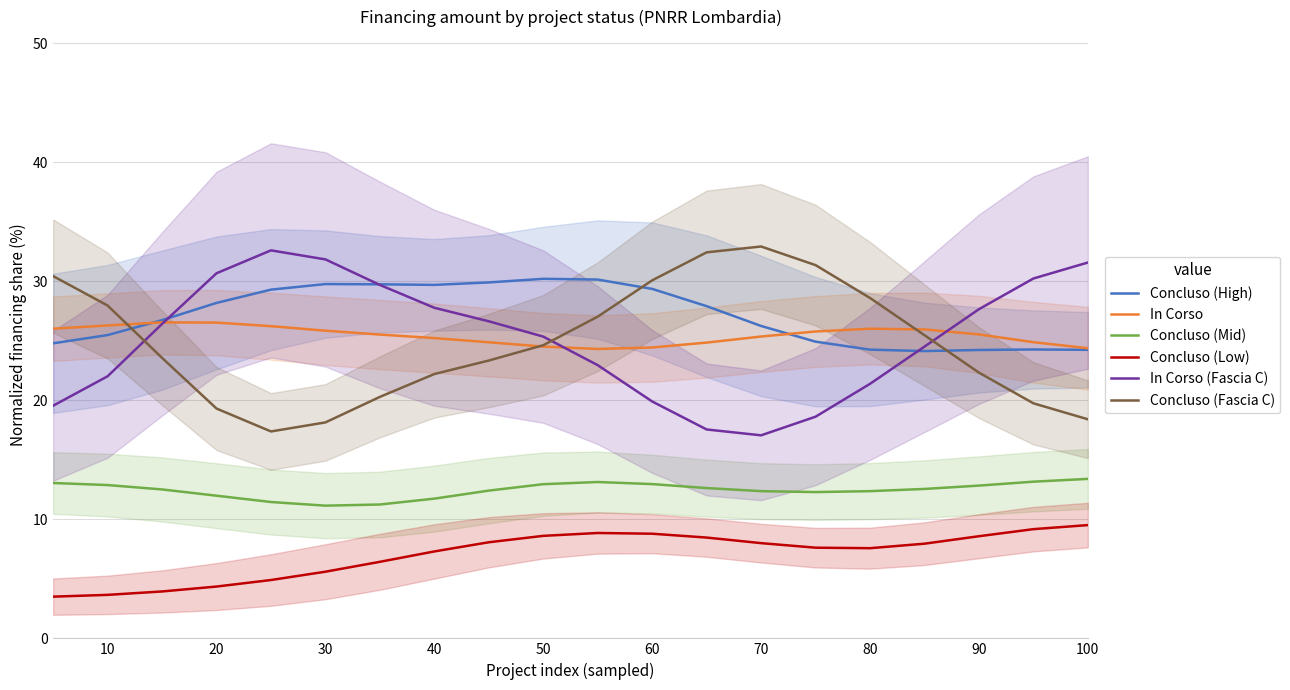

True or false: Concluso (Fascia C) has a value of 33.3 at 20.

False